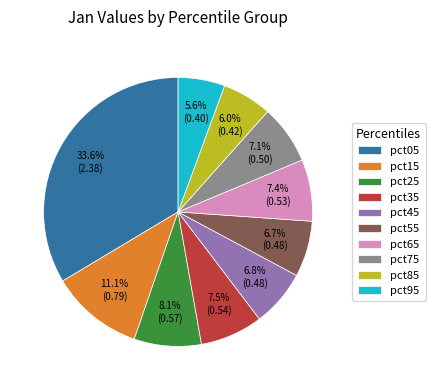

Which category has the biggest portion of the pie?

pct05